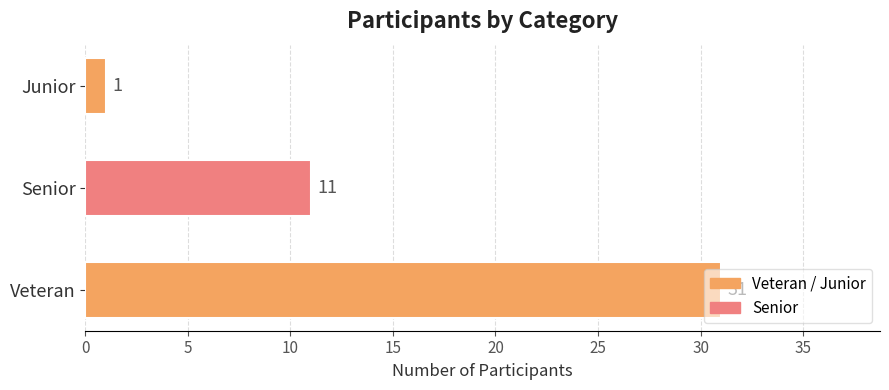

At which label is the value closest to 16?

Senior